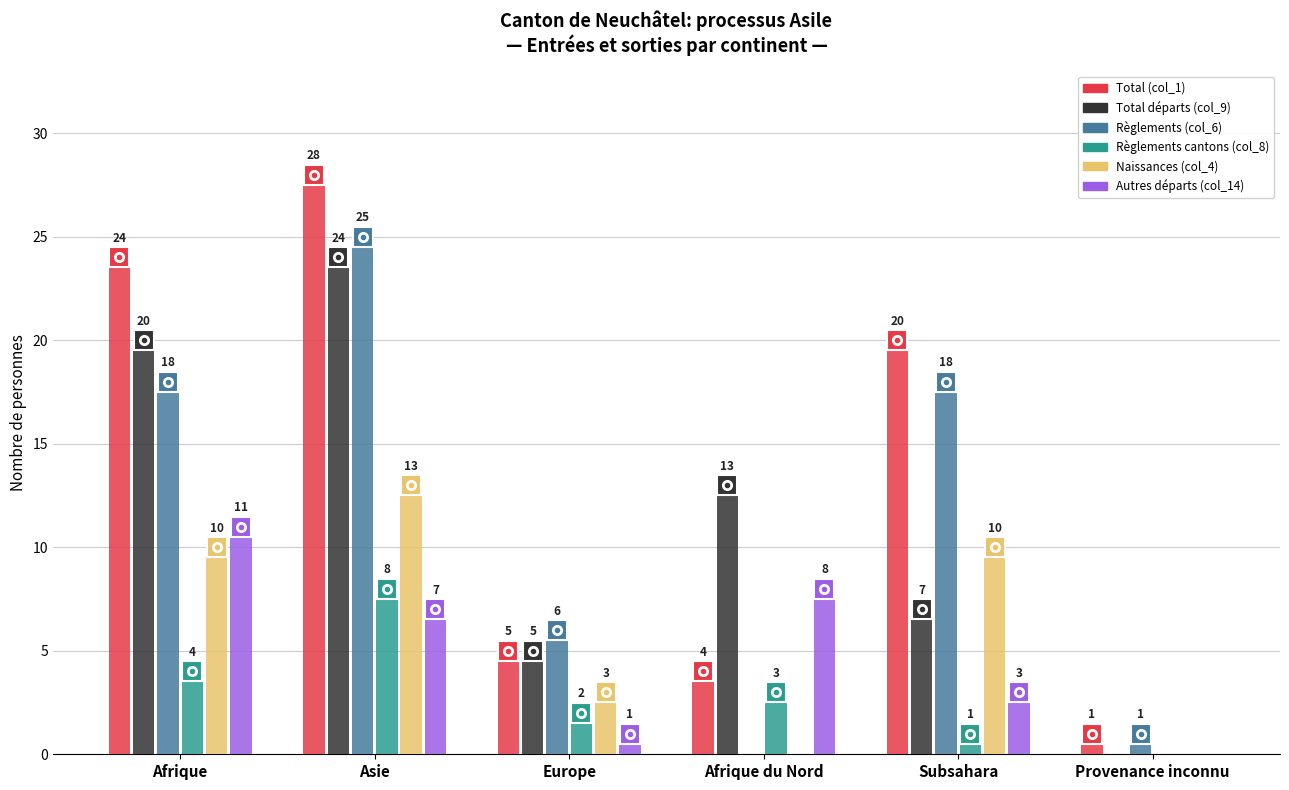

What is the difference between the Total (col_1) values at Provenance inconnu and Afrique?

23